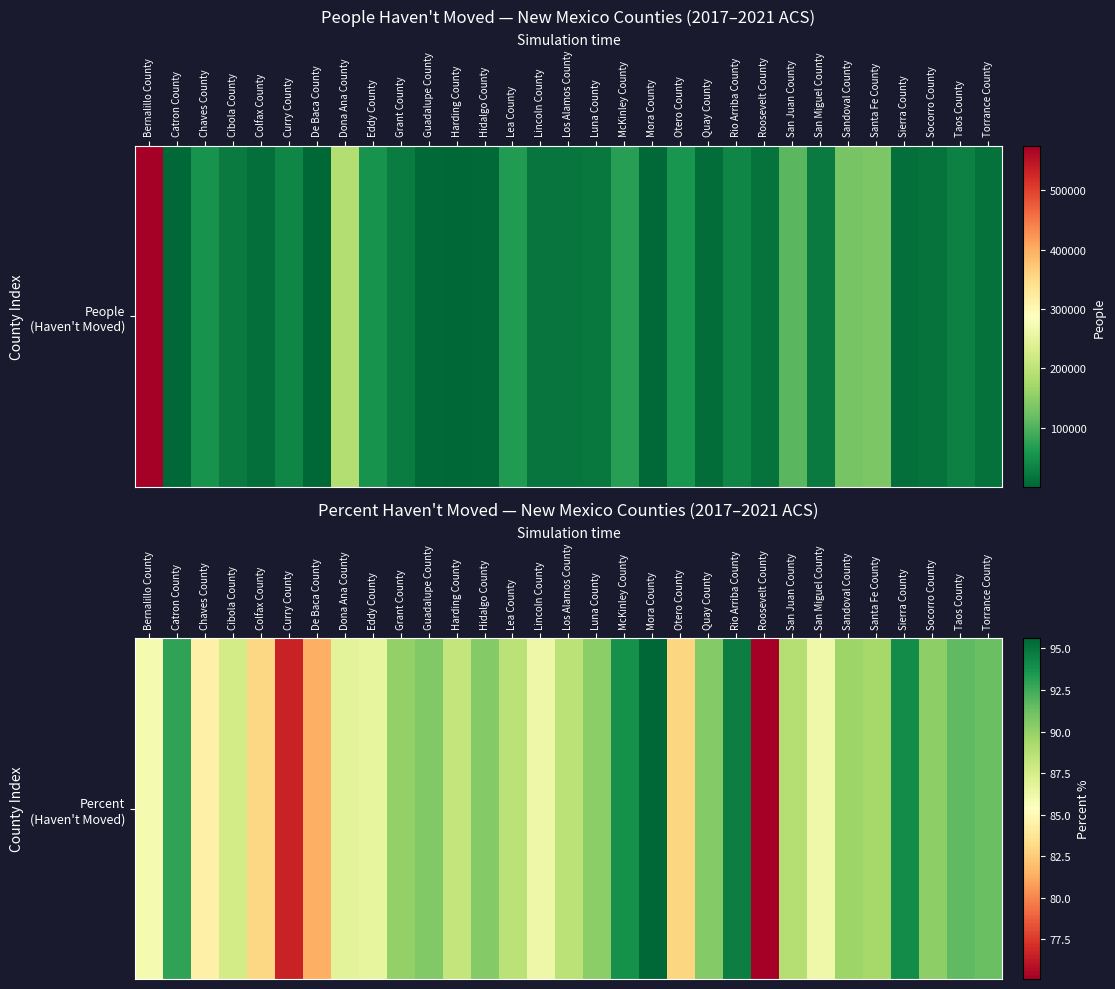

What is the greatest value displayed?

95.6